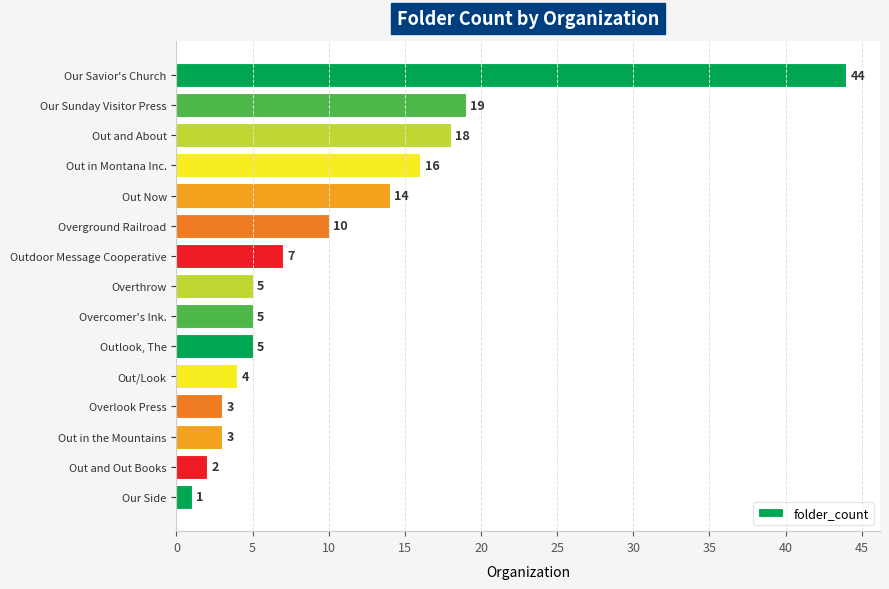

Count the number of data series in this chart.

1